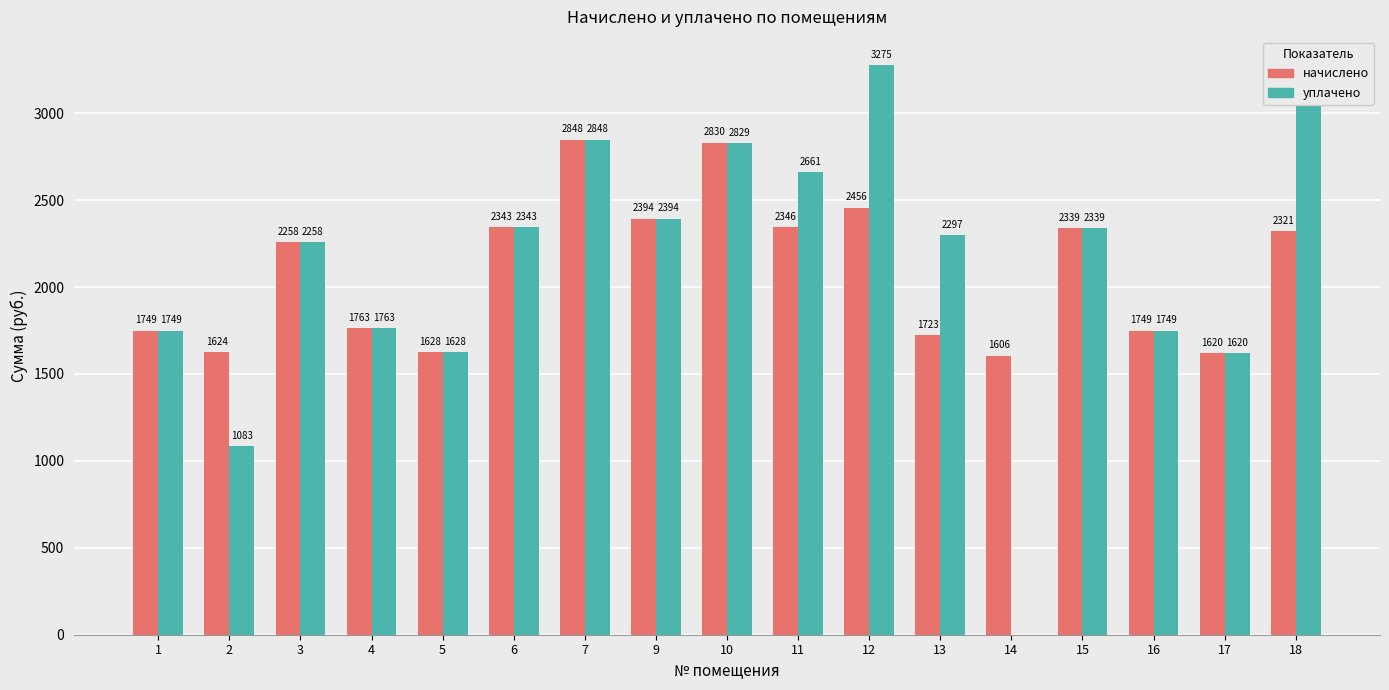

What is the total value across all series at 2?

2706.8